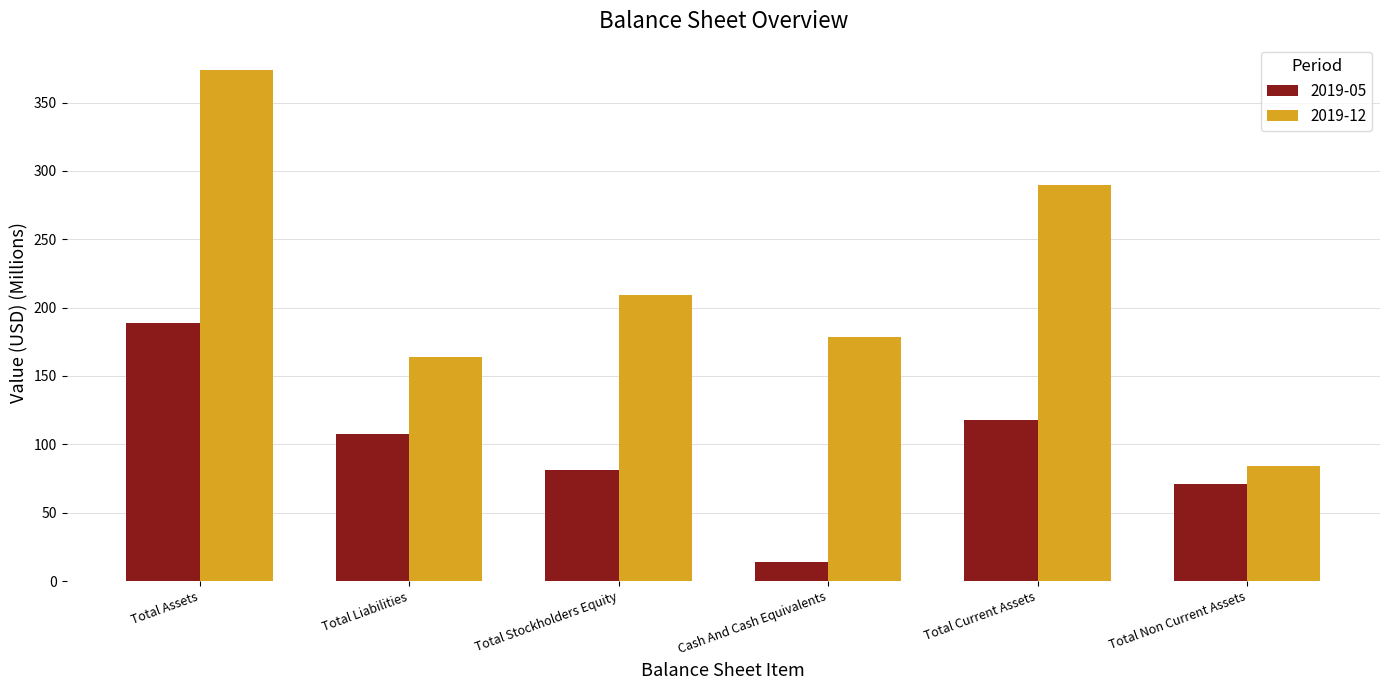

Does the chart contain any negative values?

No